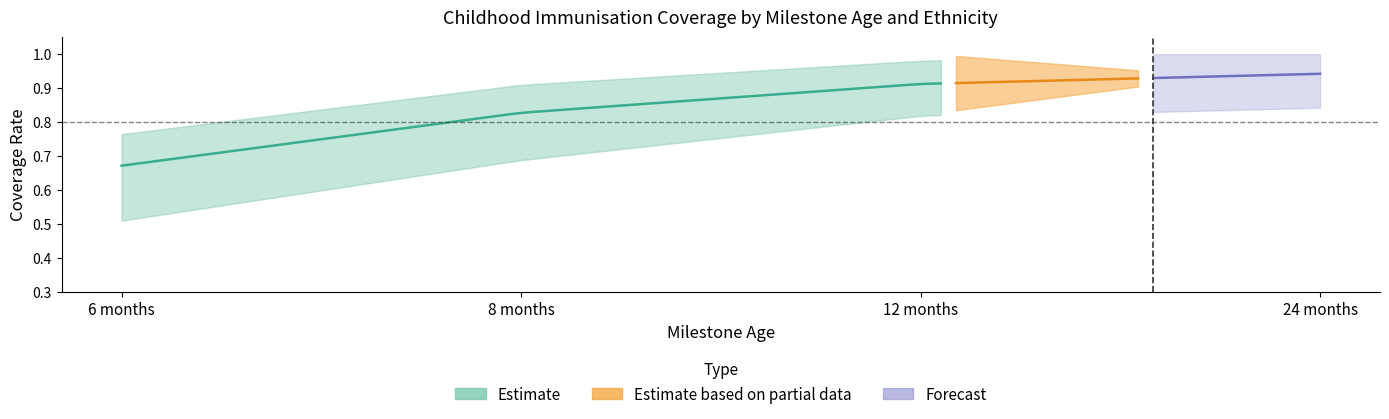

What is the label of the 4th point from the left?

24 months